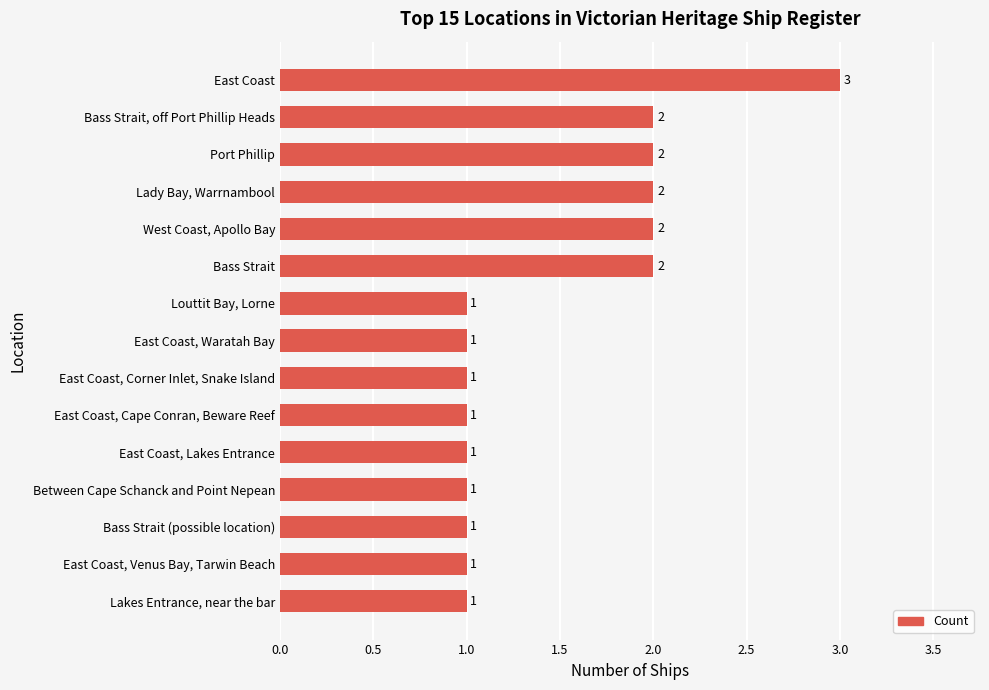

Reading bottom to top, extract all data points from this chart.

Lakes Entrance, near the bar=1	East Coast, Venus Bay, Tarwin Beach=1	Bass Strait (possible location)=1	Between Cape Schanck and Point Nepean=1	East Coast, Lakes Entrance=1	East Coast, Cape Conran, Beware Reef=1	East Coast, Corner Inlet, Snake Island=1	East Coast, Waratah Bay=1	Louttit Bay, Lorne=1	Bass Strait=2	West Coast, Apollo Bay=2	Lady Bay, Warrnambool=2	Port Phillip=2	Bass Strait, off Port Phillip Heads=2	East Coast=3